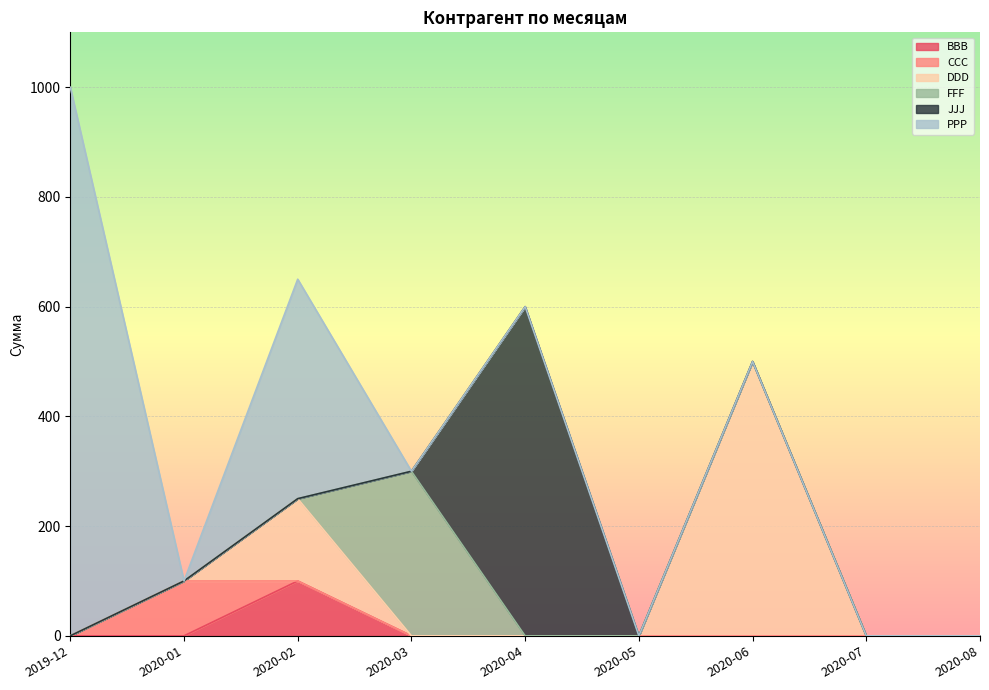

How many positive values does the FFF series have?

1